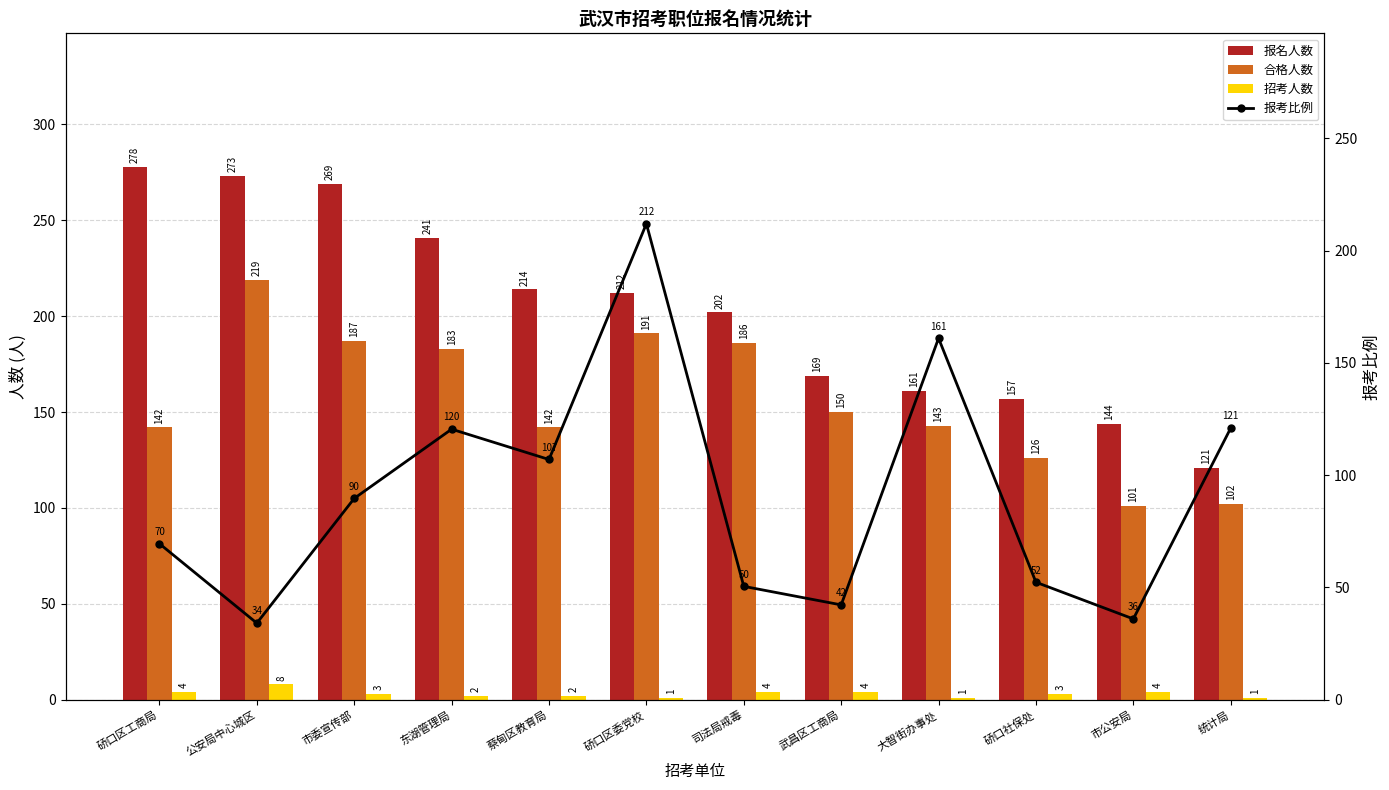

List the series in order of their peak value, lowest first.

招考人数, 报考比例 (实线), 合格人数, 报名人数